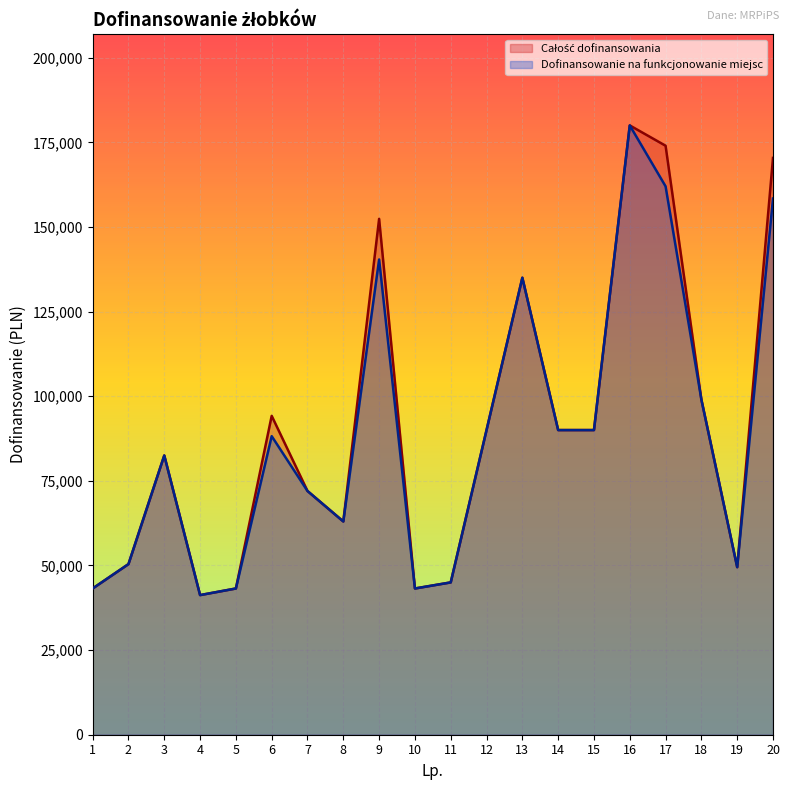

Which series changed the most between 10 and 16?

Całość dofinansowania